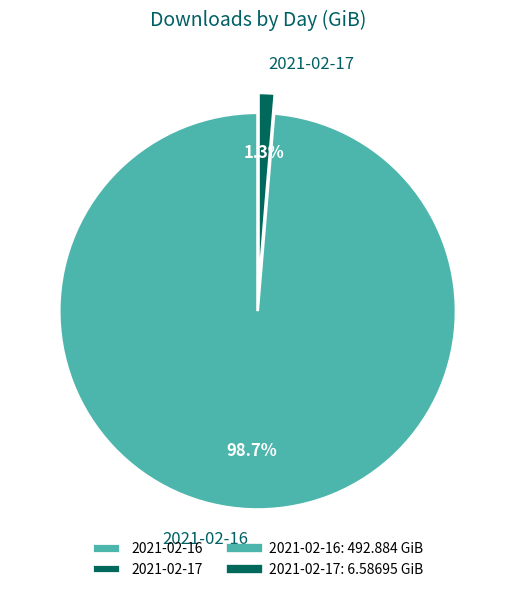

To the nearest percent, what percentage of the pie is 2021-02-17?

1%